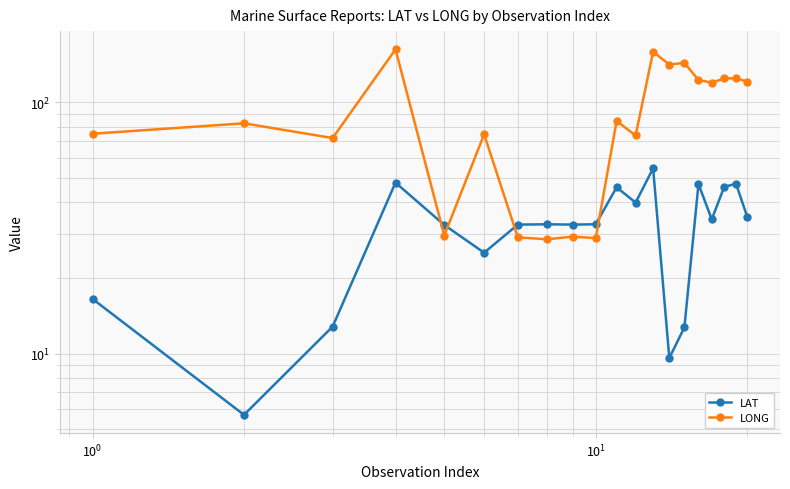

Which series has the largest range (max minus min)?

LONG